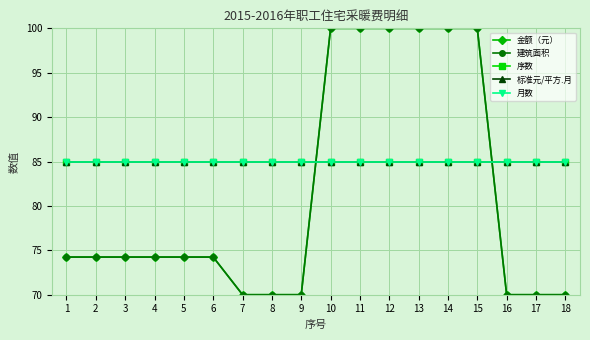

Between which two adjacent categories do 金额（元） and 月数 first intersect?

9 and 10